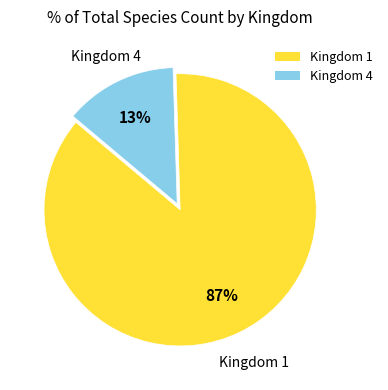

How many segments does this pie chart have?

2